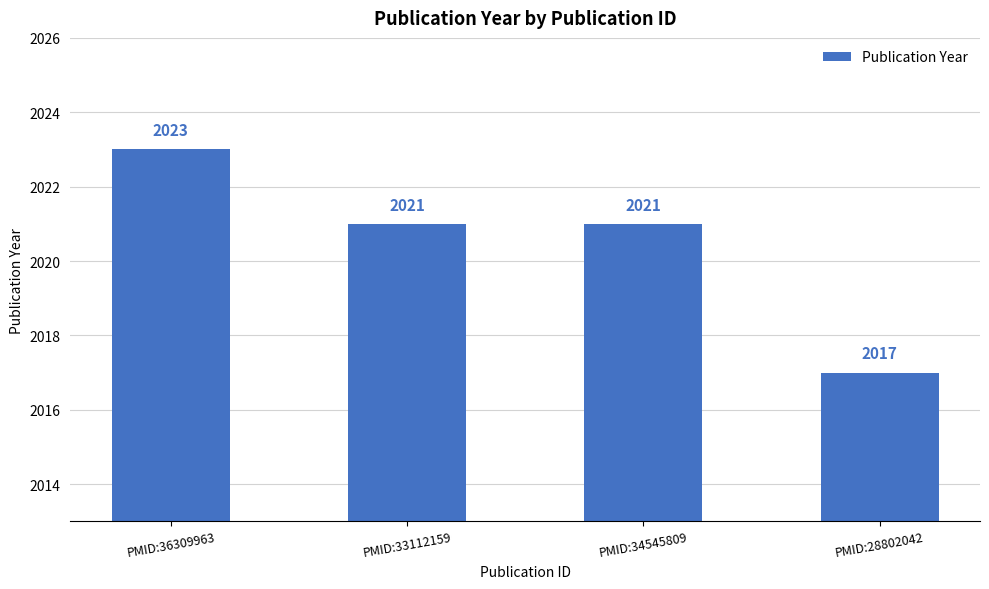

The value at PMID:36309963 is 1145. True or false?

False